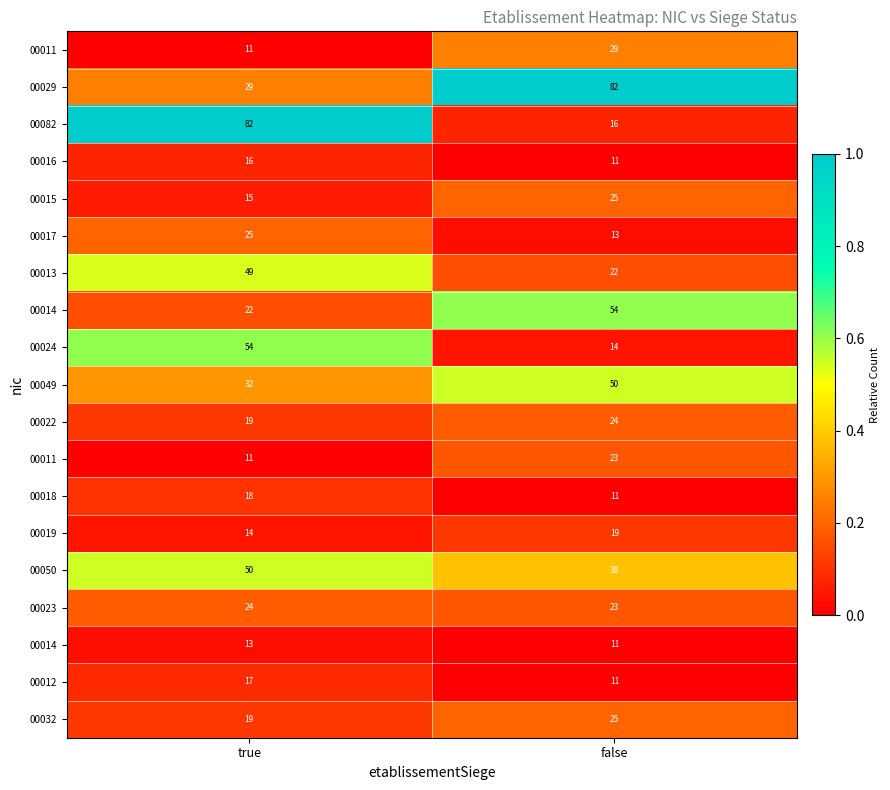

What is the spread (max minus min) of values at false?

1.0